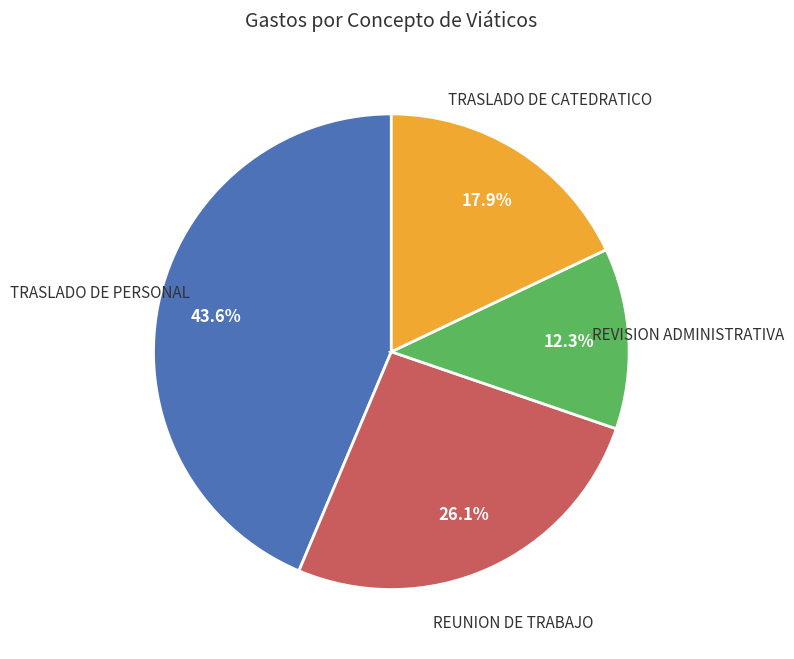

Is there a majority slice in this chart?

No